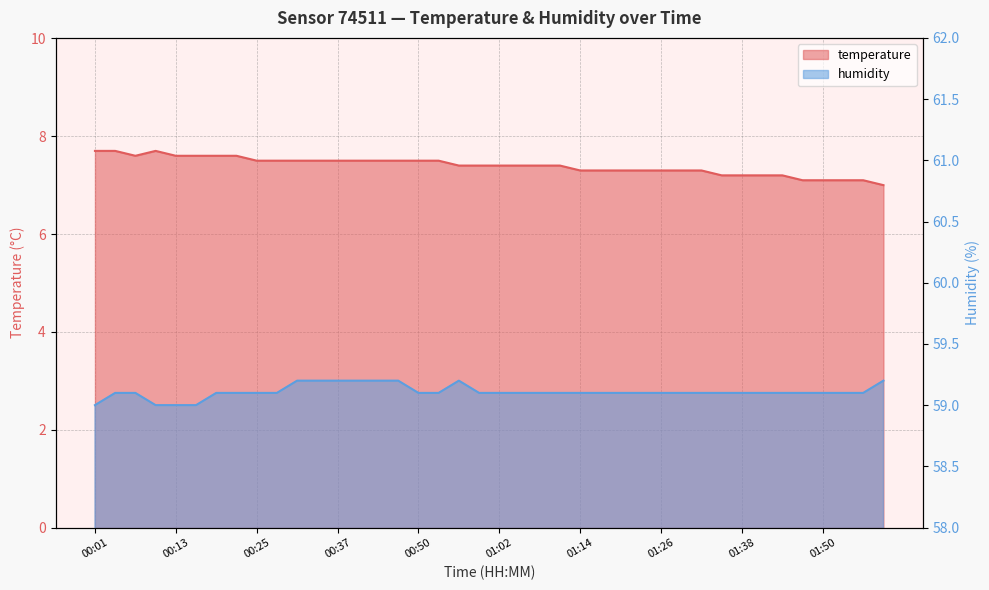

How many categories are shown in the chart?

40